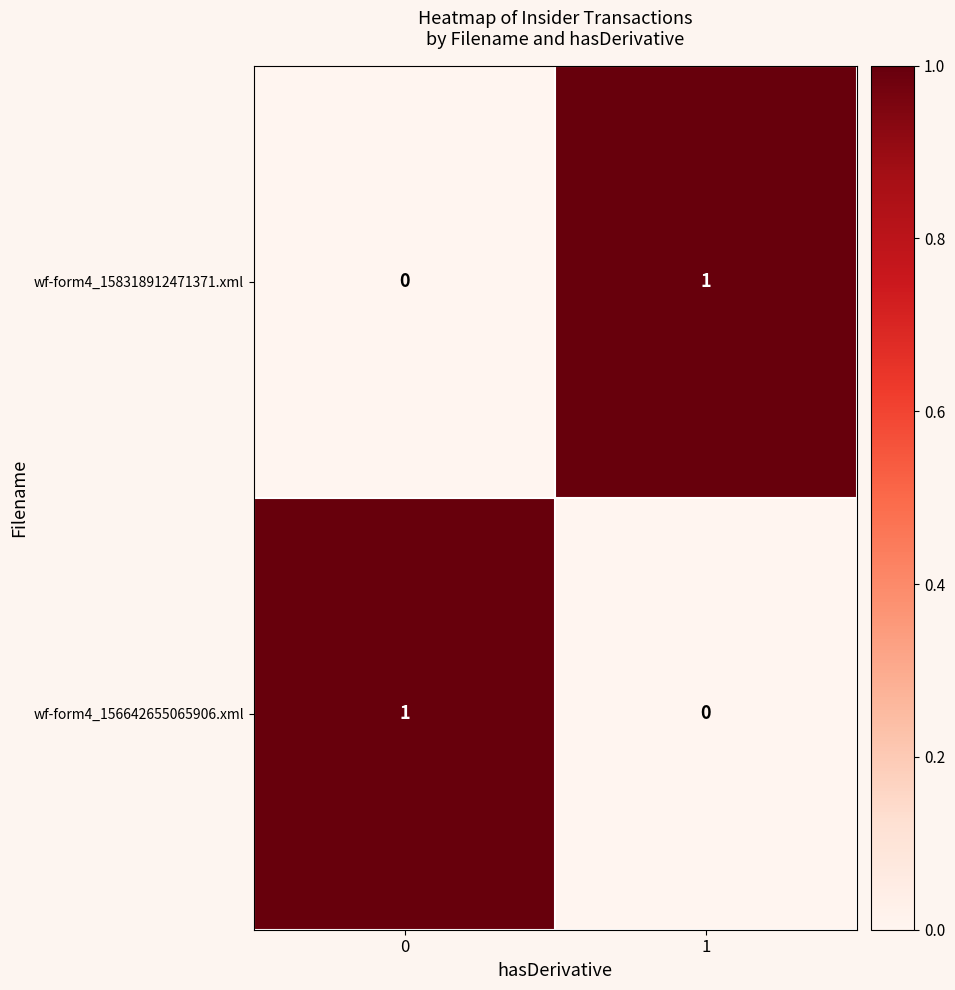

Rank the categories by wf-form4_156642655065906.xml value from lowest to highest.

1, 0